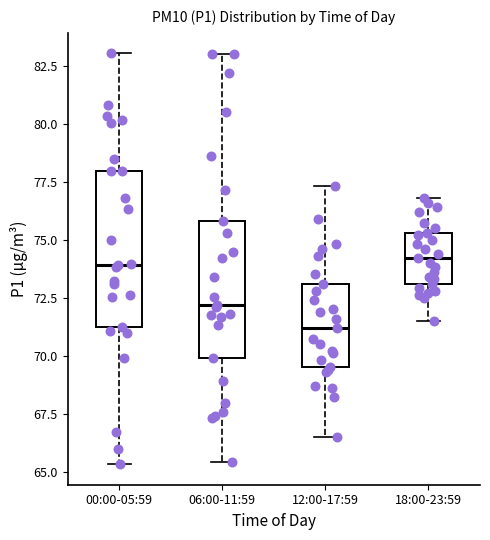

Reading left to right, read every box against the y-axis: the position of its median line, the range the box covers, and the ends of its whiskers. The values are not printed on the chart, so give them approximately, as read against the axis.

00:00-05:59: median 74.0, box 71.5 to 78.0, whiskers 65.5 to 83.0
06:00-11:59: median 72.0, box 70.0 to 76.0, whiskers 65.5 to 83.0
12:00-17:59: median 71.0, box 69.5 to 73.0, whiskers 66.5 to 77.5
18:00-23:59: median 74.0, box 73.0 to 75.5, whiskers 71.5 to 77.0